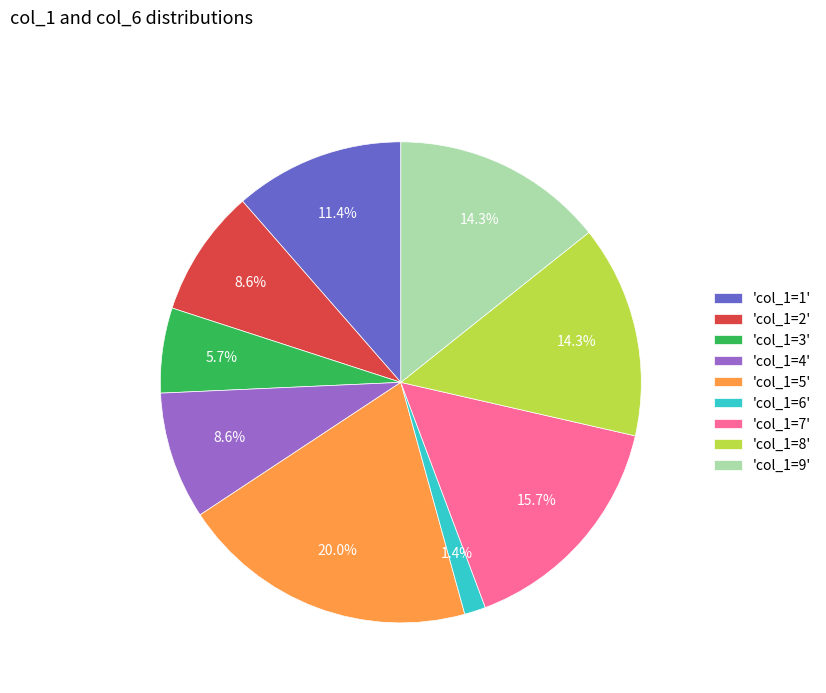

How much of the chart is everything except 'col_1=2'?

91.4%